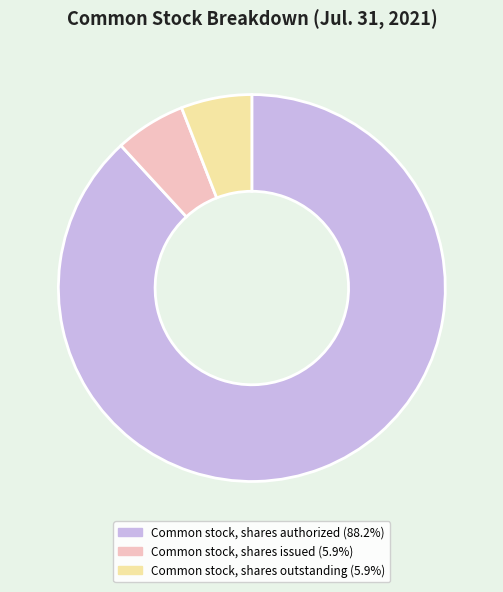

Is there any slice that represents more than half of the pie?

Yes